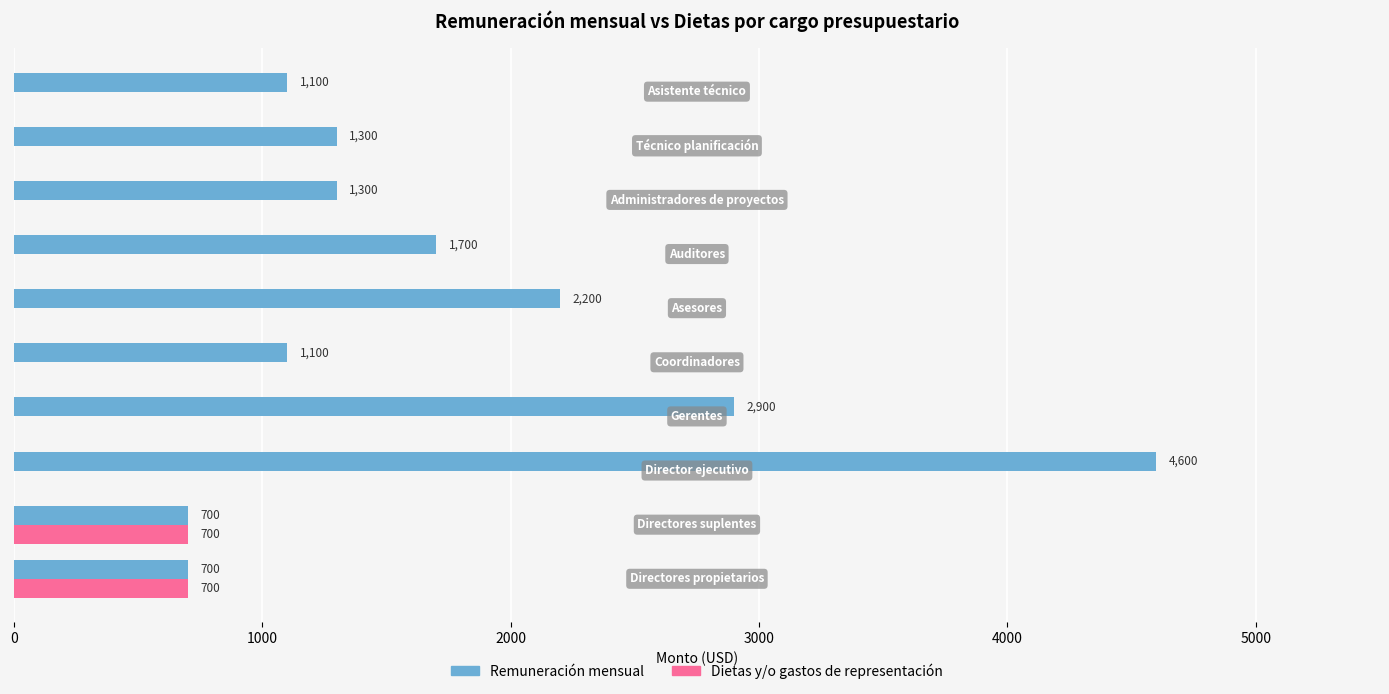

What is the sum of all Remuneración mensual values?

17600